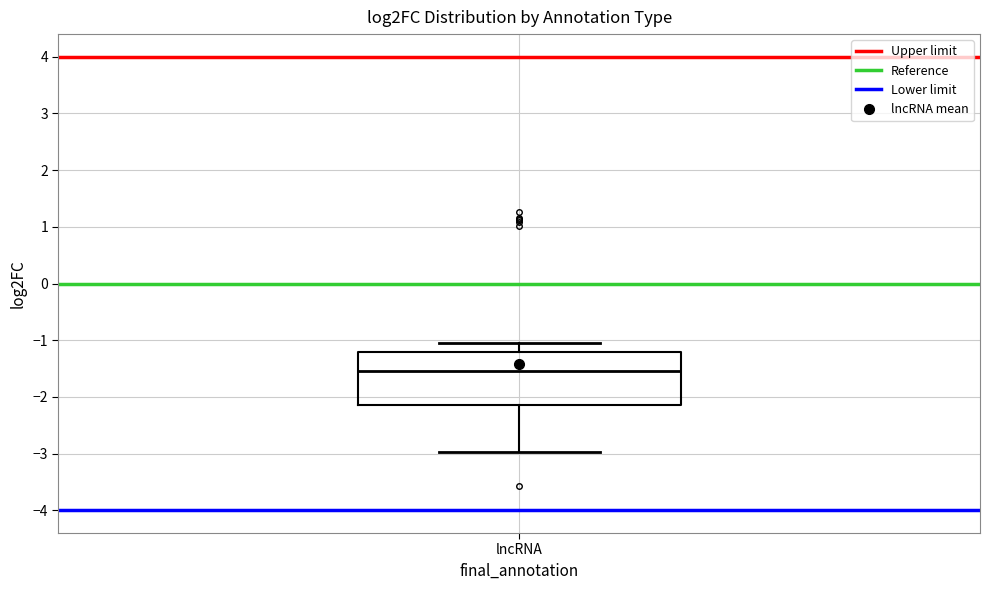

Read this box plot against the y-axis: the position of the median line, the range covered by the box, and the ends of both whiskers. The values are not printed on the chart, so give them approximately, as read against the axis.

median -1.5, box -2.1 to -1.2, whiskers -3.0 to -1.1